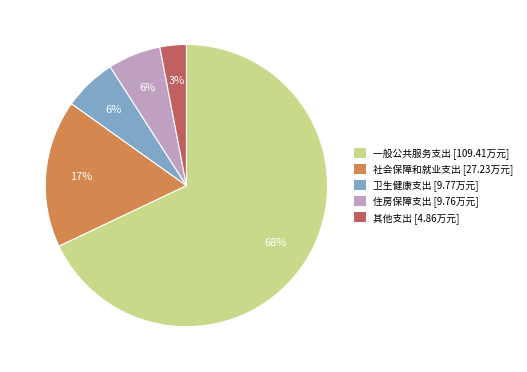

The 住房保障支出 slice represents 1% of the pie. True or false?

False